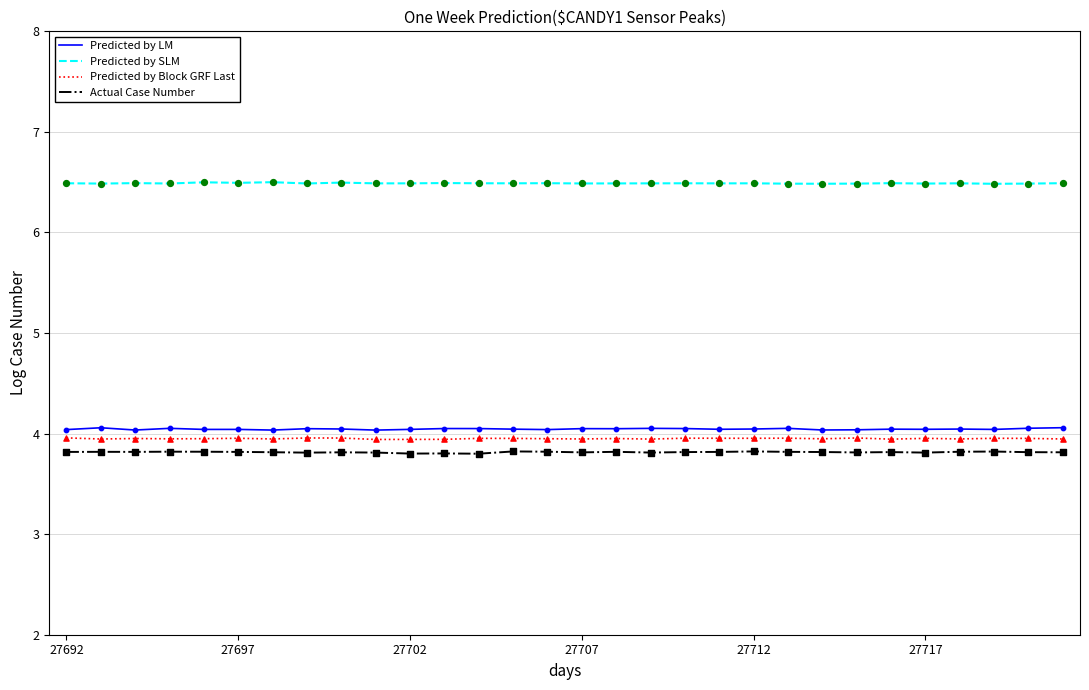

What is the maximum value shown in the chart?

6.5